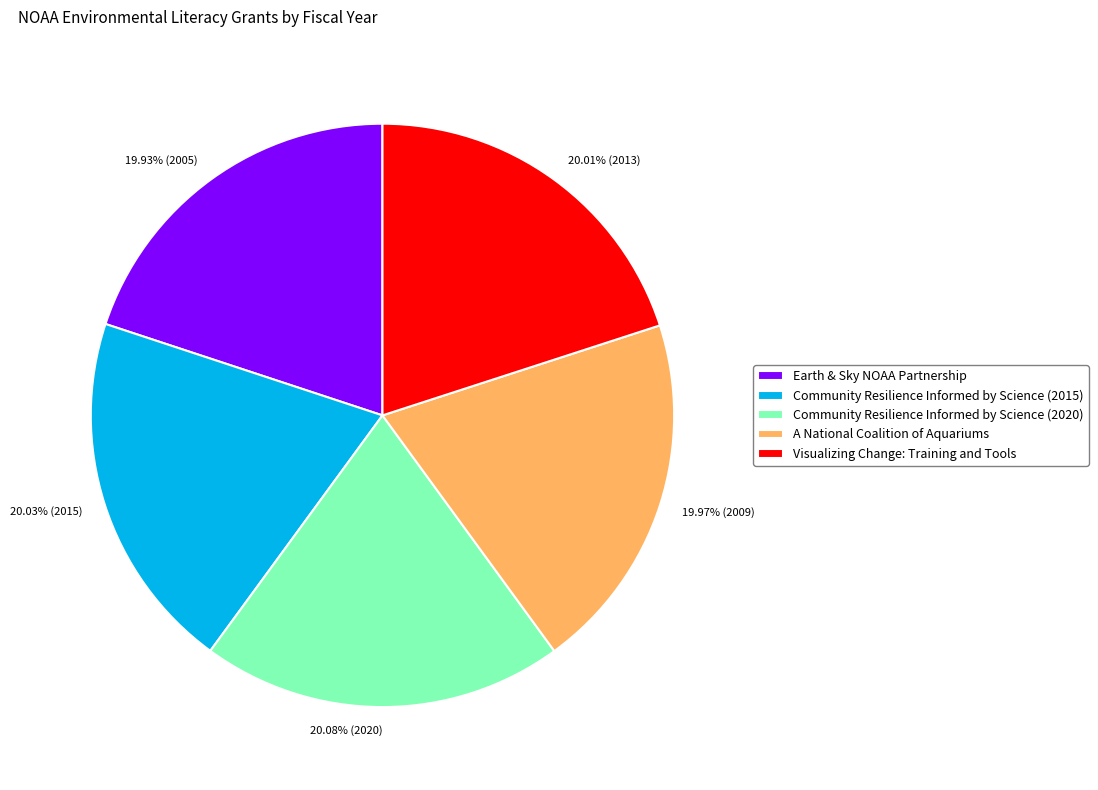

Is Visualizing Change: Training and Tools the majority of the pie?

No